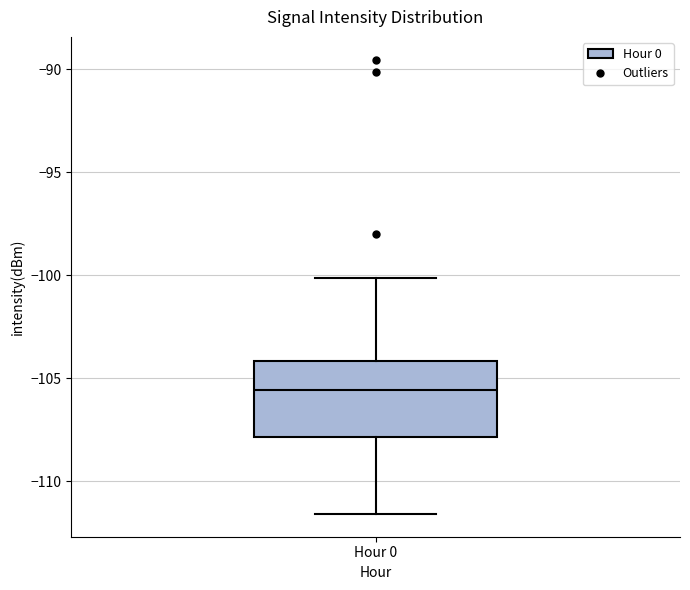

Where is the upper edge of the box for Hour 0 on the y-axis? The values are not printed on the chart, so give them approximately, as read against the axis.

-104.0